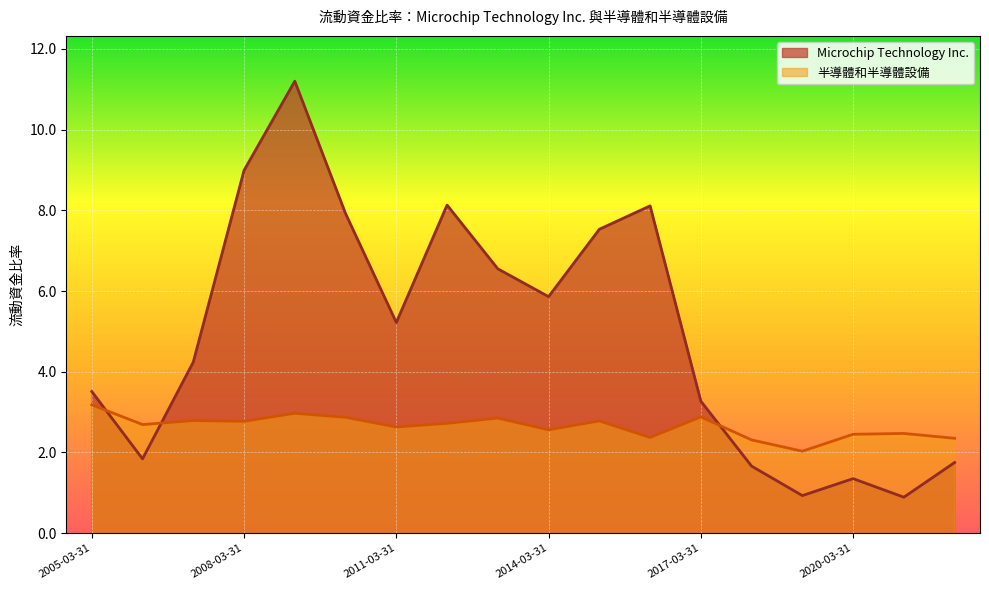

What is the sum of the Microchip Technology Inc. values at 2012-03-31 and 2015-03-31?

15.7